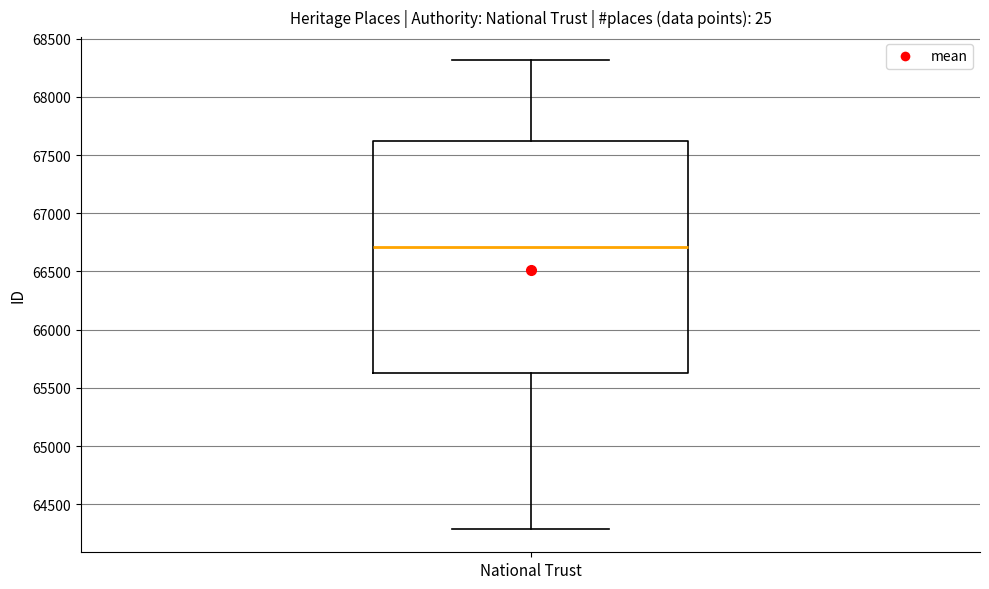

Where does the upper whisker of the box for National Trust end on the y-axis? The values are not printed on the chart, so give them approximately, as read against the axis.

68300